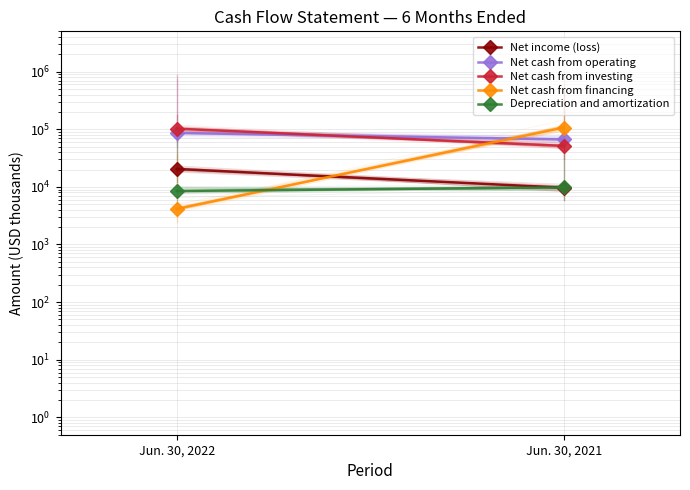

True or false: Net income (loss) has a value of 7700 at Jun. 30, 2022.

False